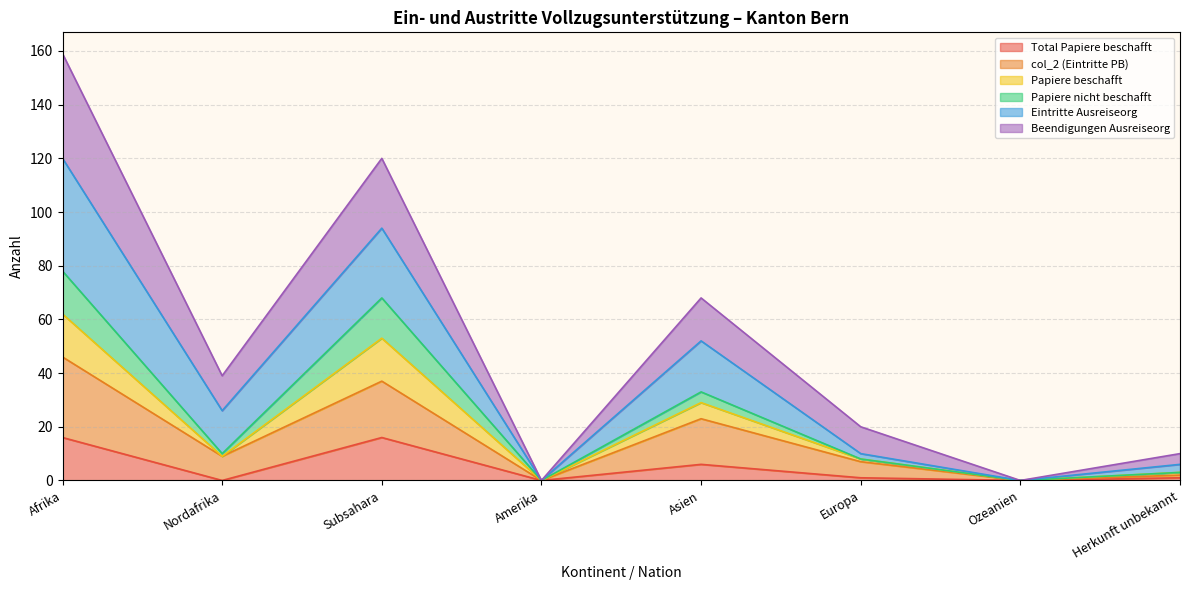

How many lines are shown in the chart?

6